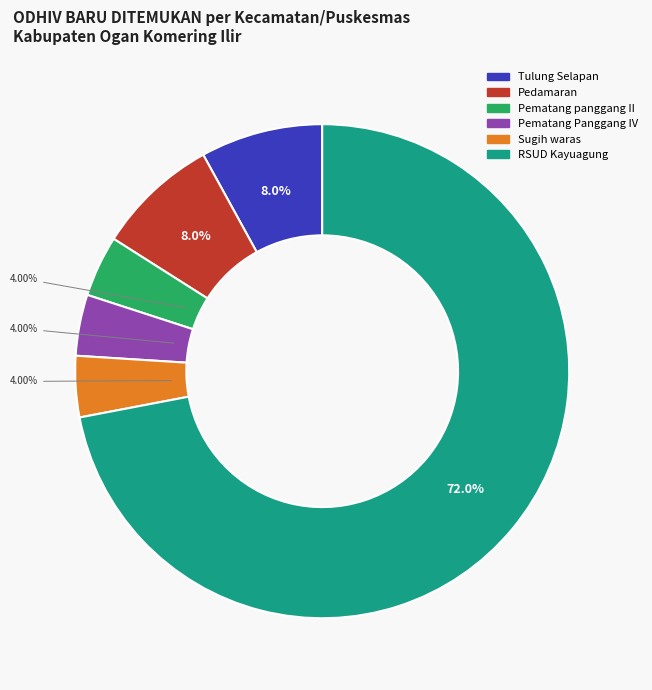

Is there a majority slice in this chart?

Yes